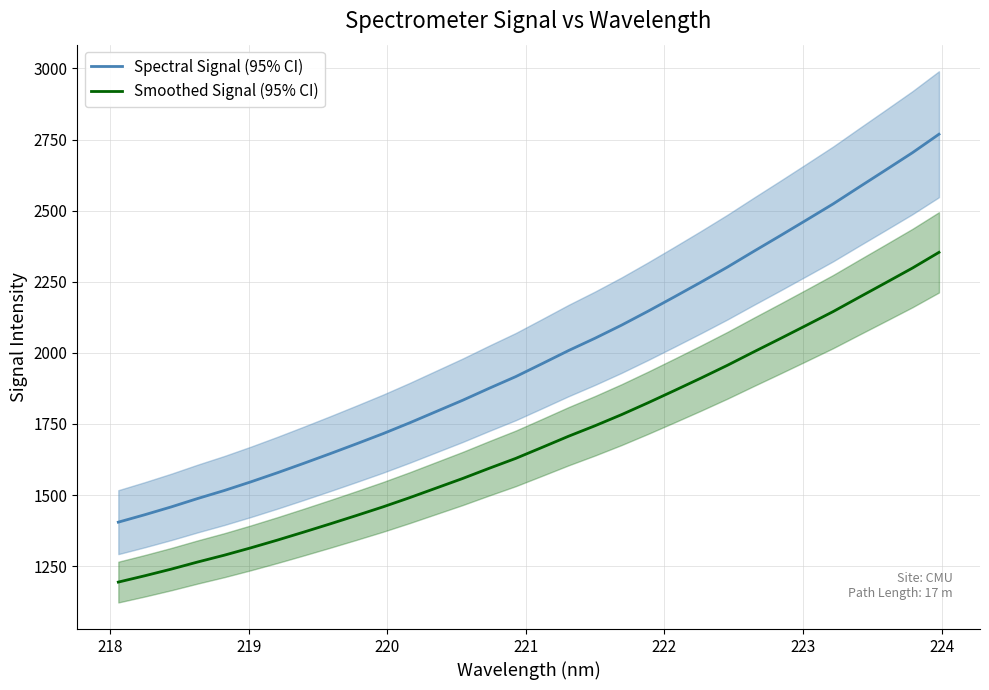

True or false: Smoothed Signal (95% CI) and Spectral Signal (95% CI) intersect in this chart.

False